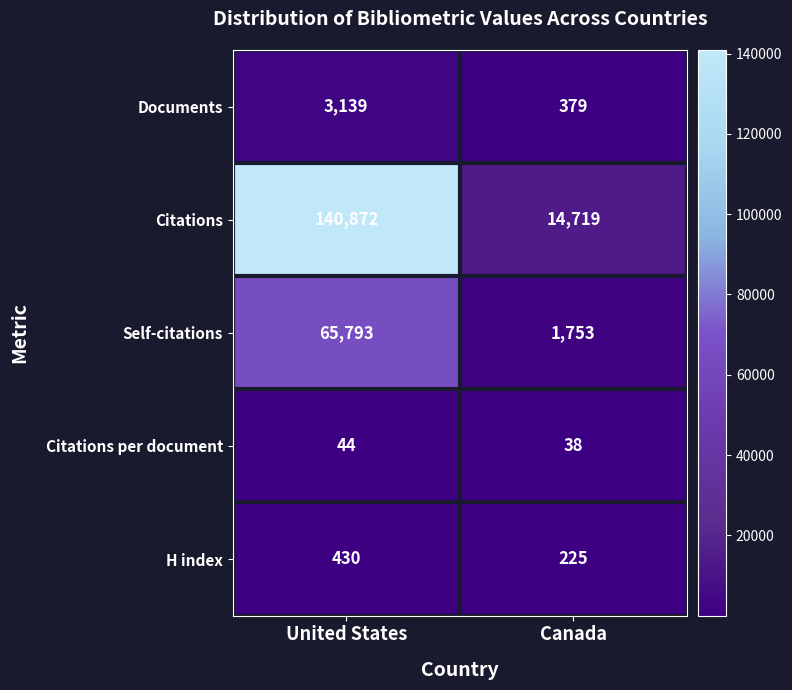

What is the highest value of the H index series?

430